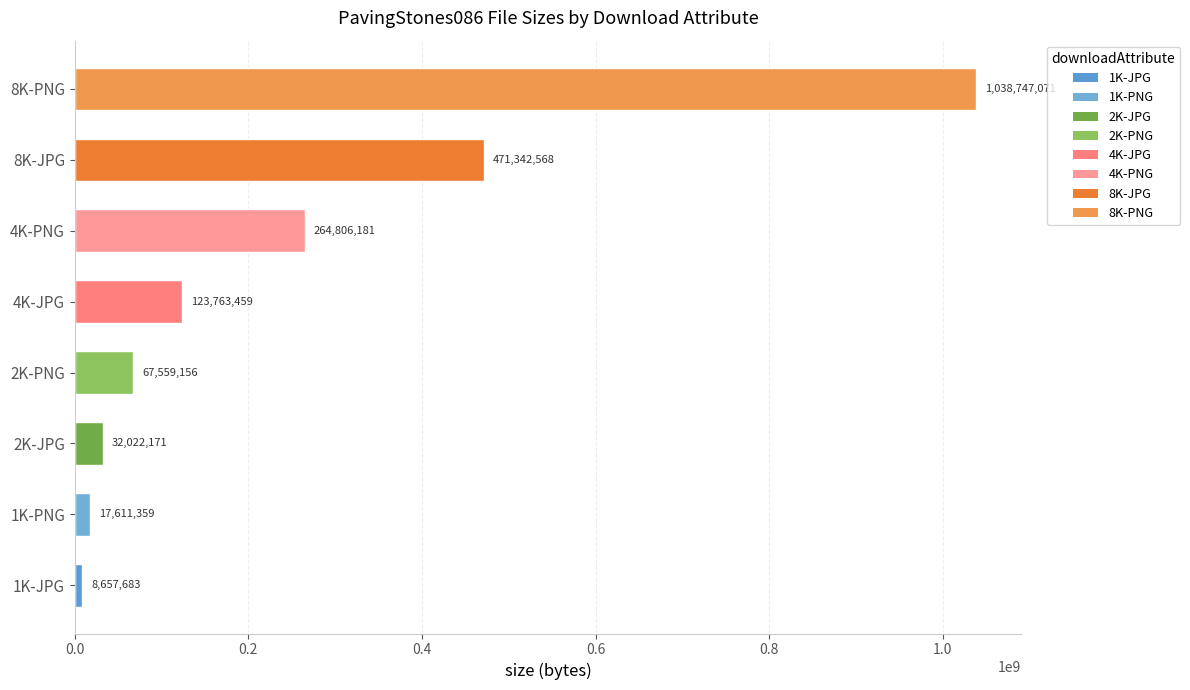

Reading bottom to top, transcribe all the data shown in this chart.

8657683	17611359	32022171	67559156	123763459	264806181	471342568	1038747071